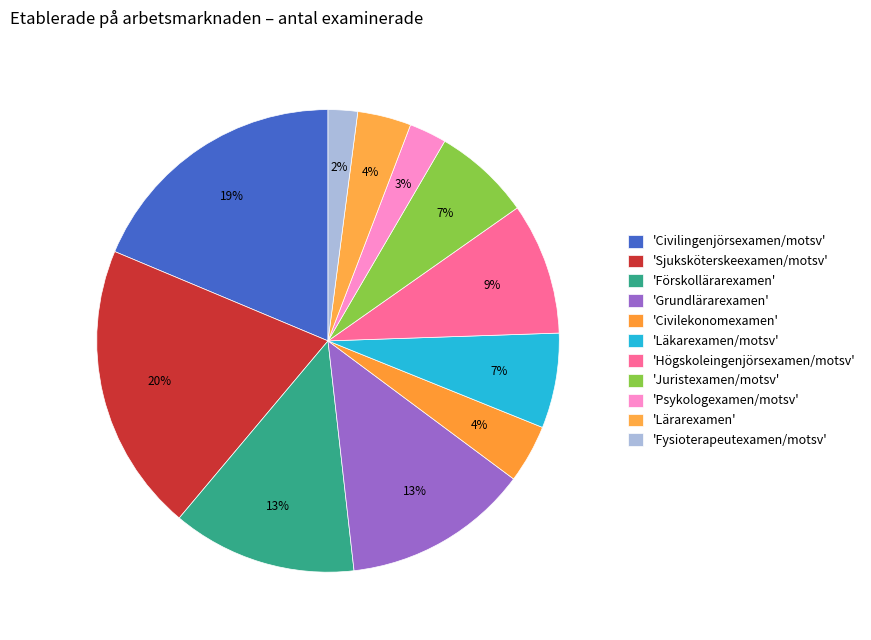

How many segments does this pie chart have?

11